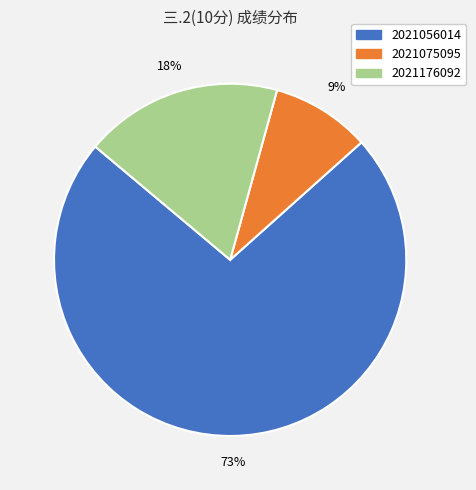

Which has a higher value, 2021075095 or 2021176092?

2021176092